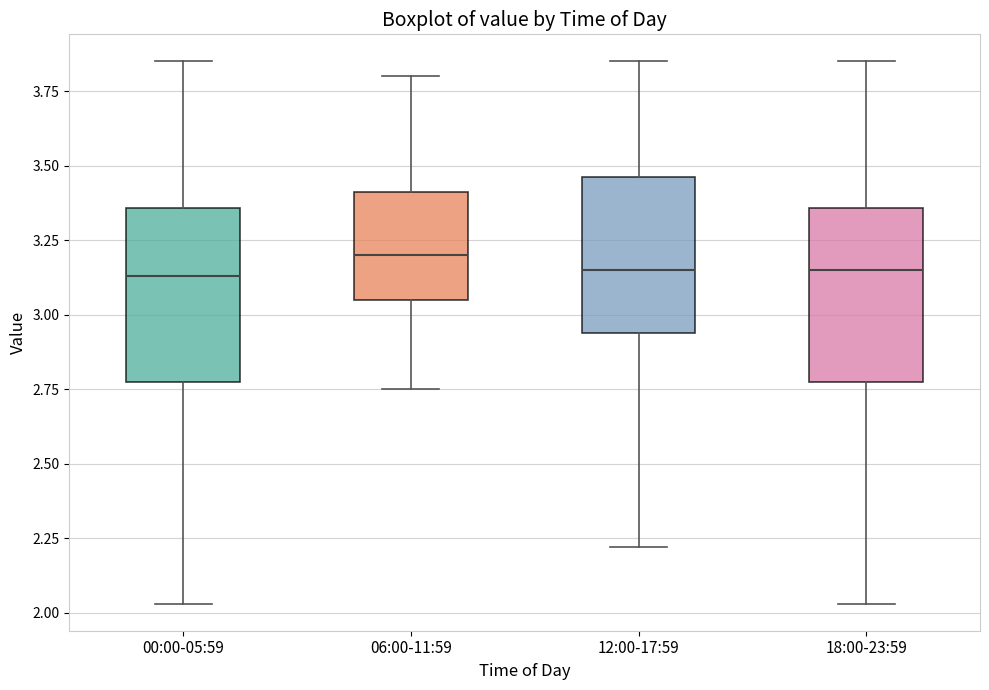

Which box's median line is the highest?

06:00-11:59